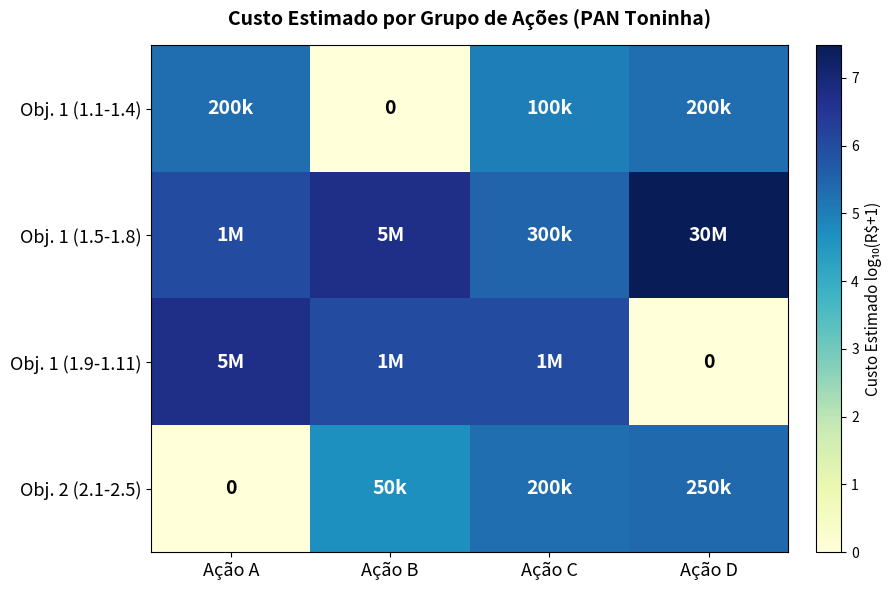

At which category does the chart reach its peak across all series?

Ação D